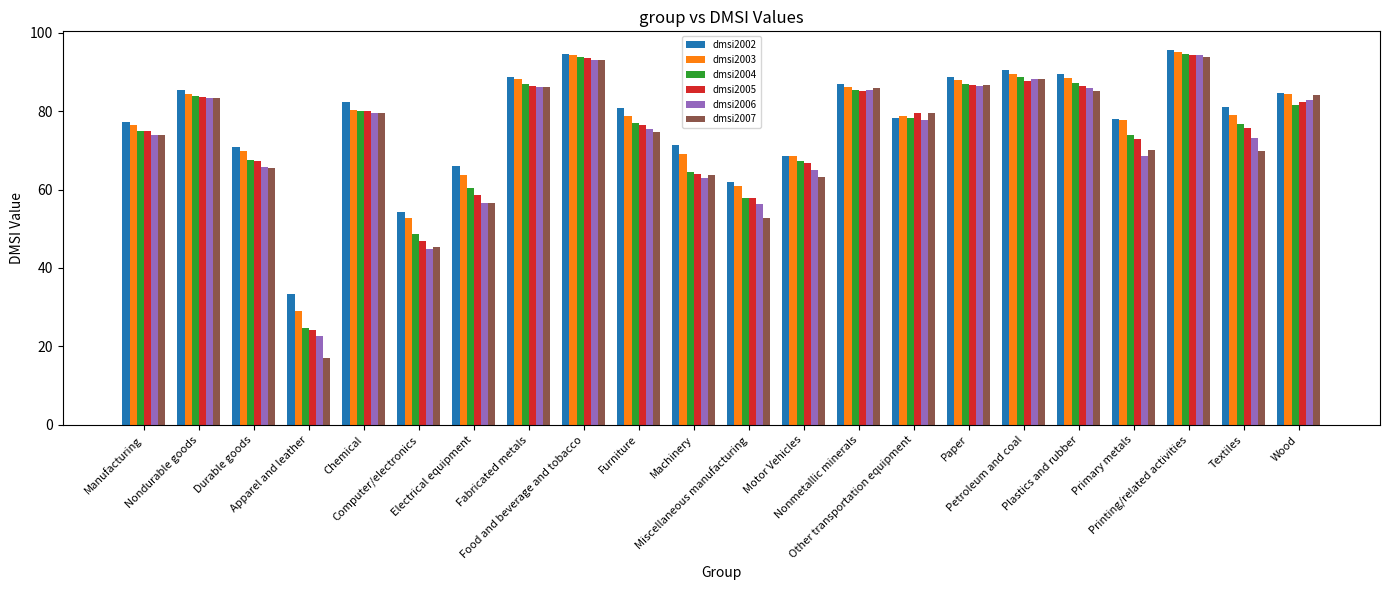

What is the maximum value shown in the chart?

95.5